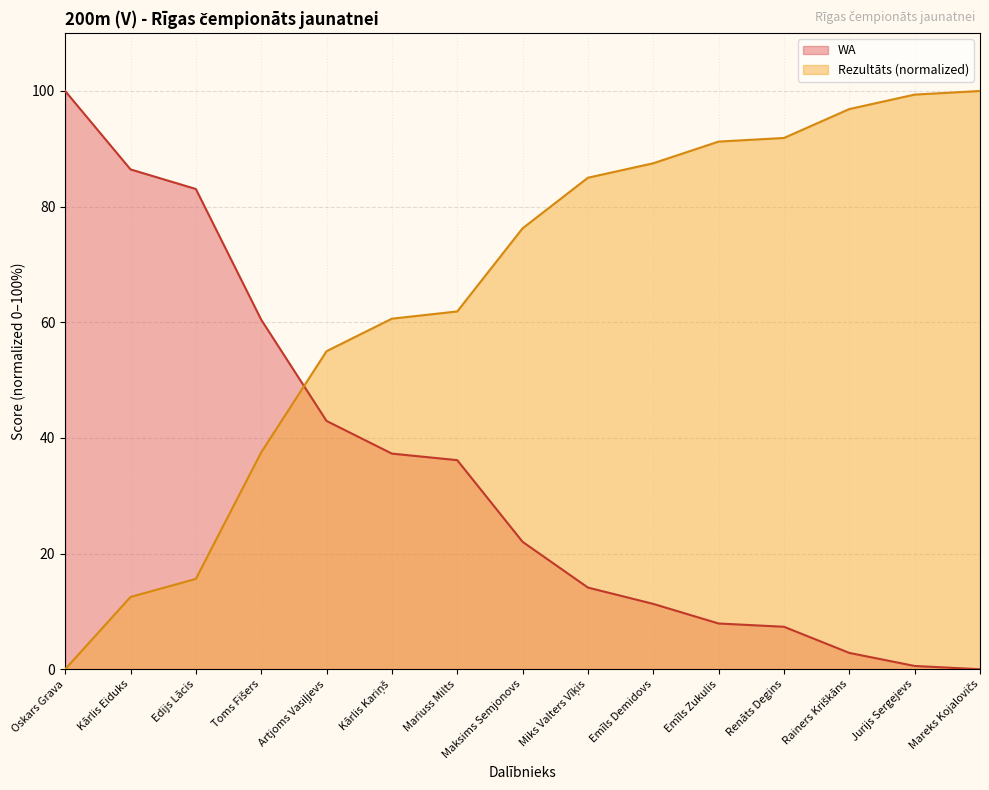

How many distinct data groups are displayed?

2